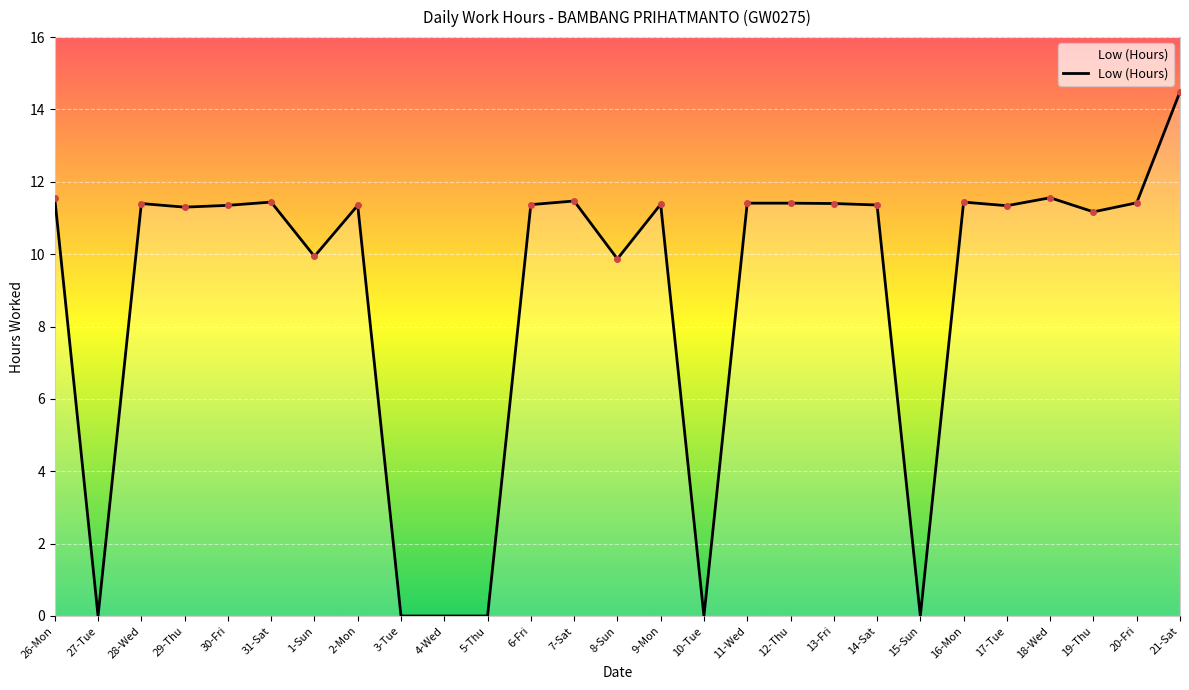

True or false: the data shows 0.0 at 10-Tue.

True